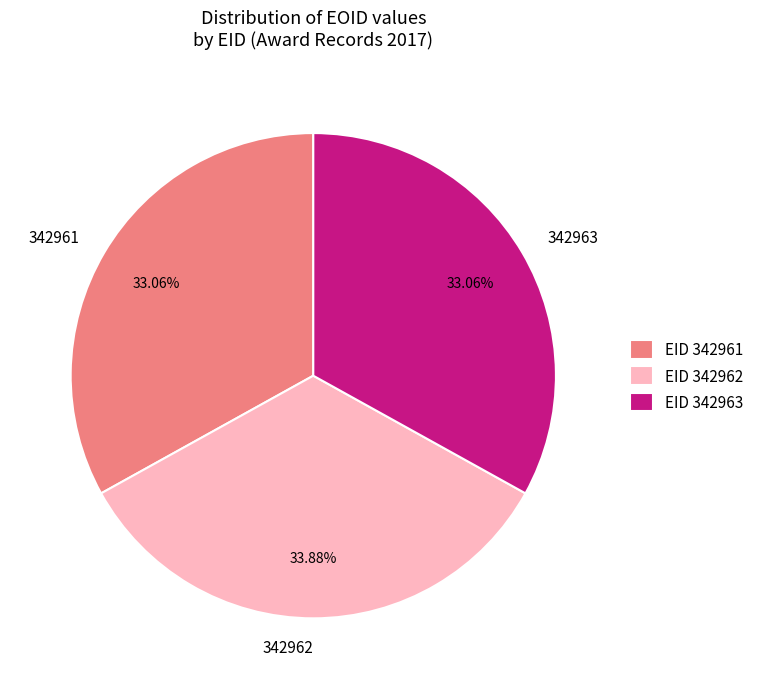

What is the total percentage of 342962 and 342961?

66.9%